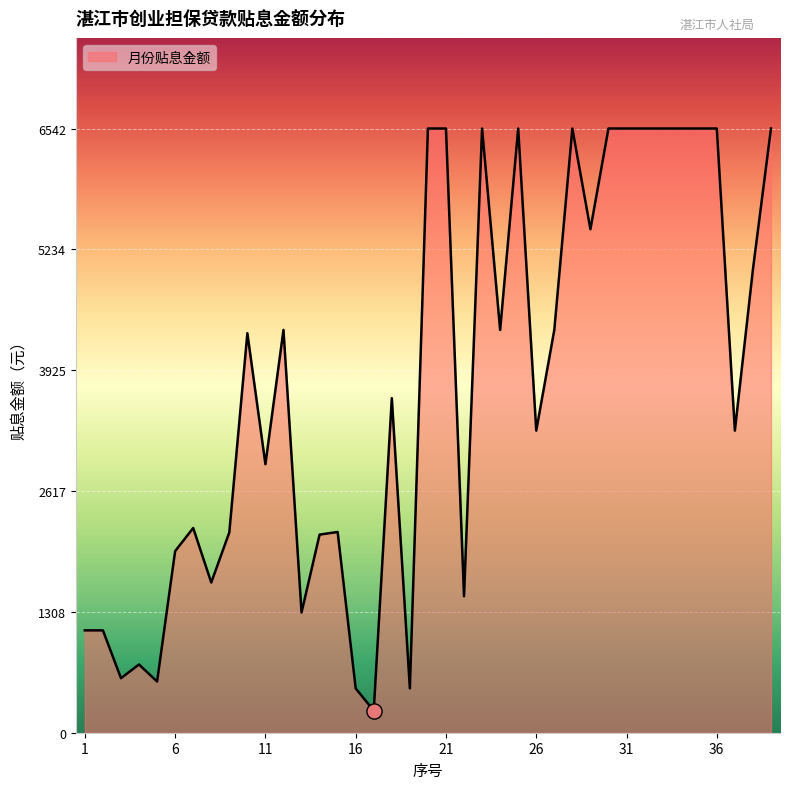

What is the maximum value shown in the chart?

6542.9